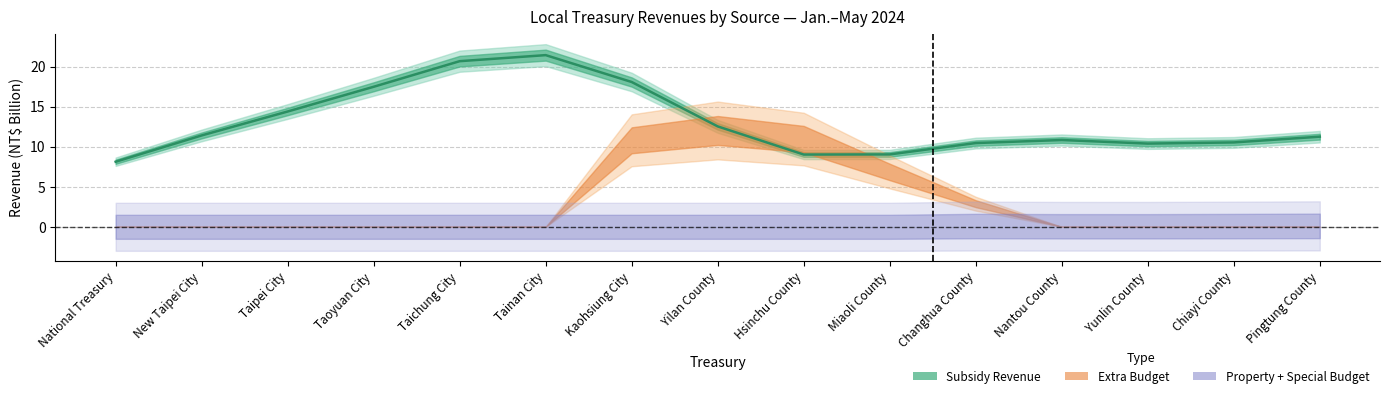

List the labels in order of value, largest first.

Tainan City, Taichung City, Kaohsiung City, Taoyuan City, Taipei City, Yilan County, New Taipei City, Pingtung County, Nantou County, Chiayi County, Changhua County, Yunlin County, Miaoli County, Hsinchu County, National Treasury